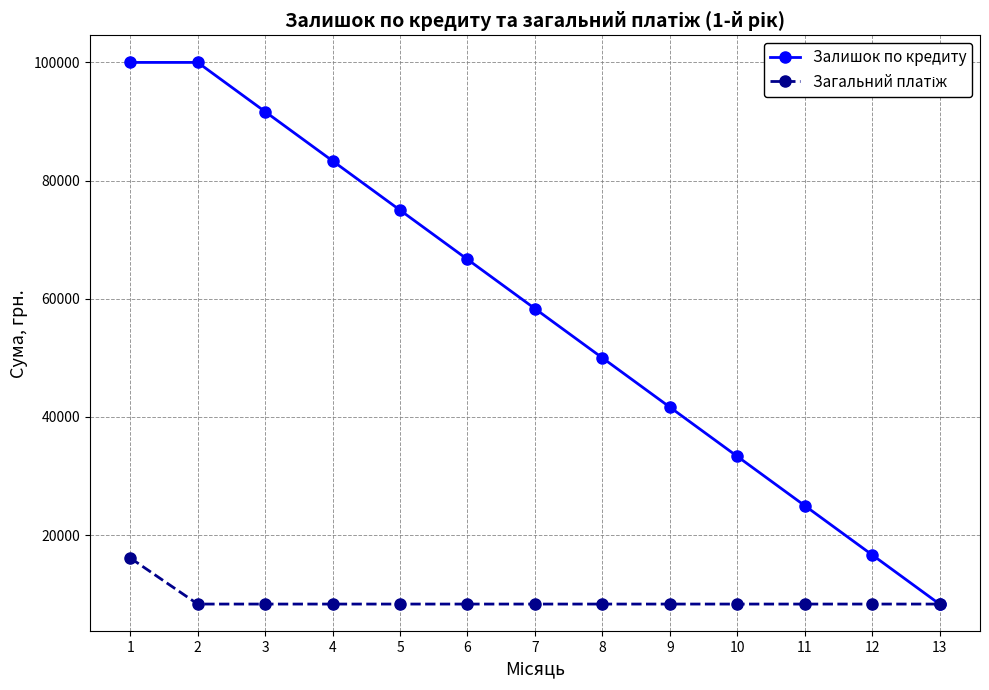

What is the value of the Залишок по кредиту point at the 11th from the left?

25000.9